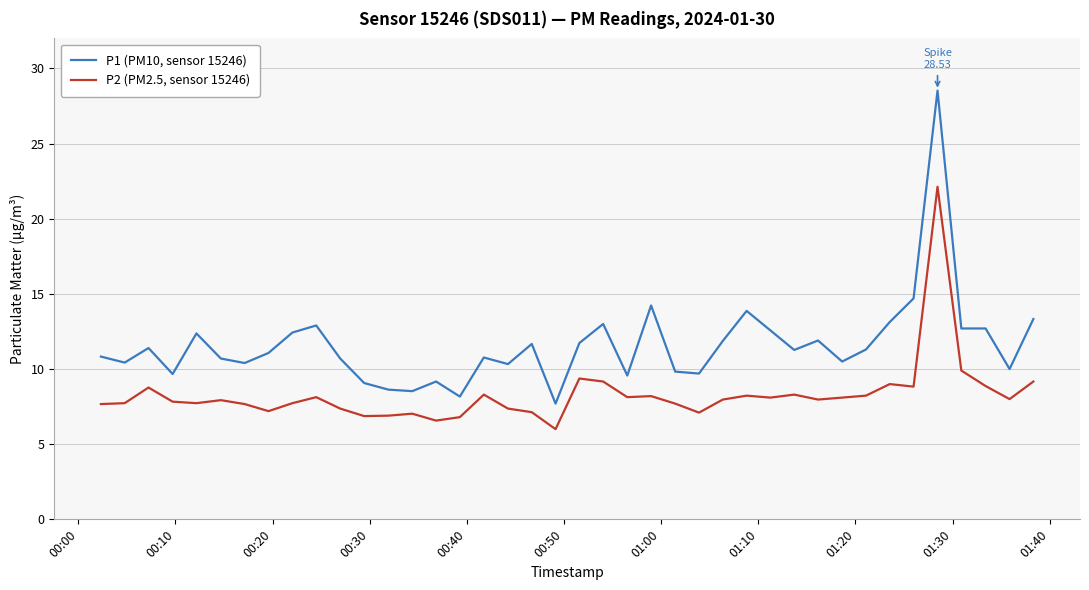

Which series has the largest total across all categories?

P1 (PM10, sensor 15246)